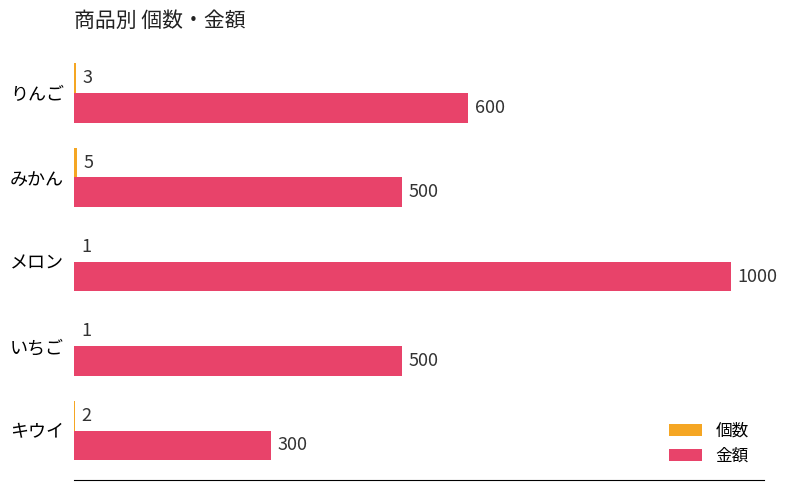

At which category does the chart reach its peak across all series?

メロン